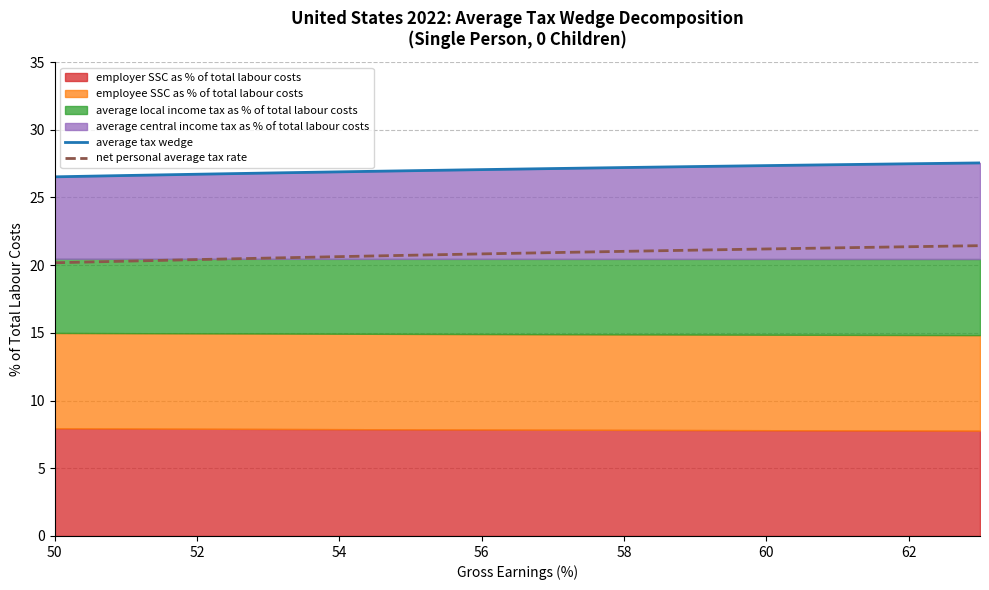

What is the difference between the maximum and minimum values in the net personal average tax rate series?

1.3